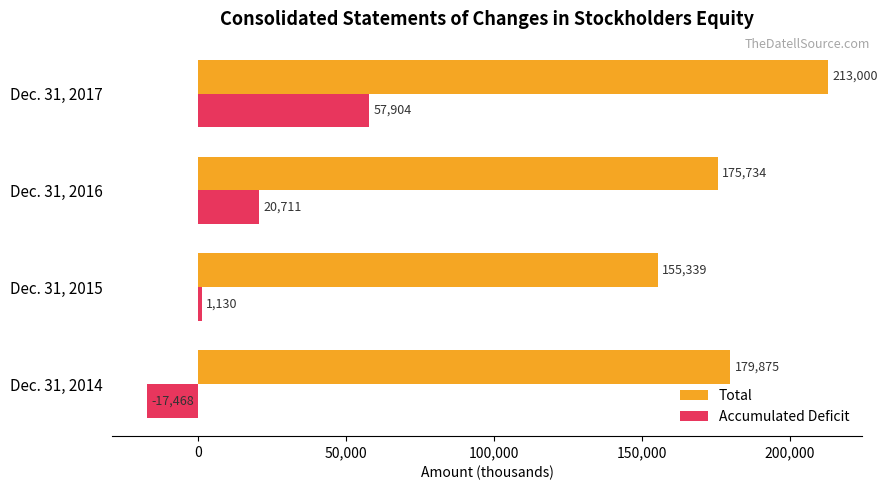

What is the difference between the highest and lowest values at Dec. 31, 2015?

154209